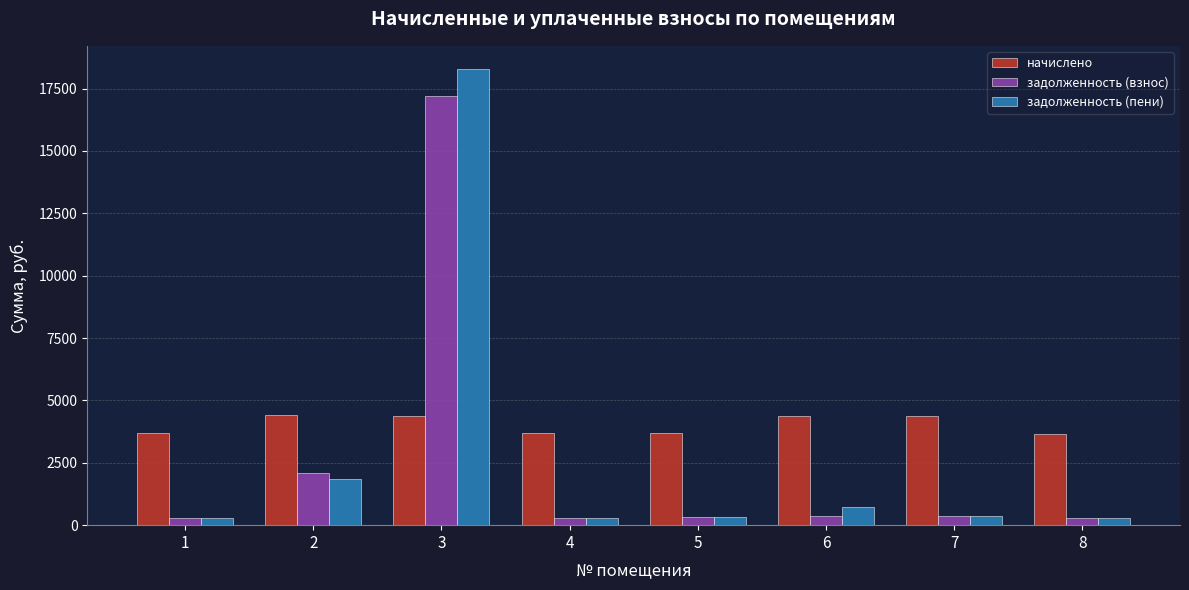

What is the value of the задолженность (пени) bar at the 7th from the left?

364.4